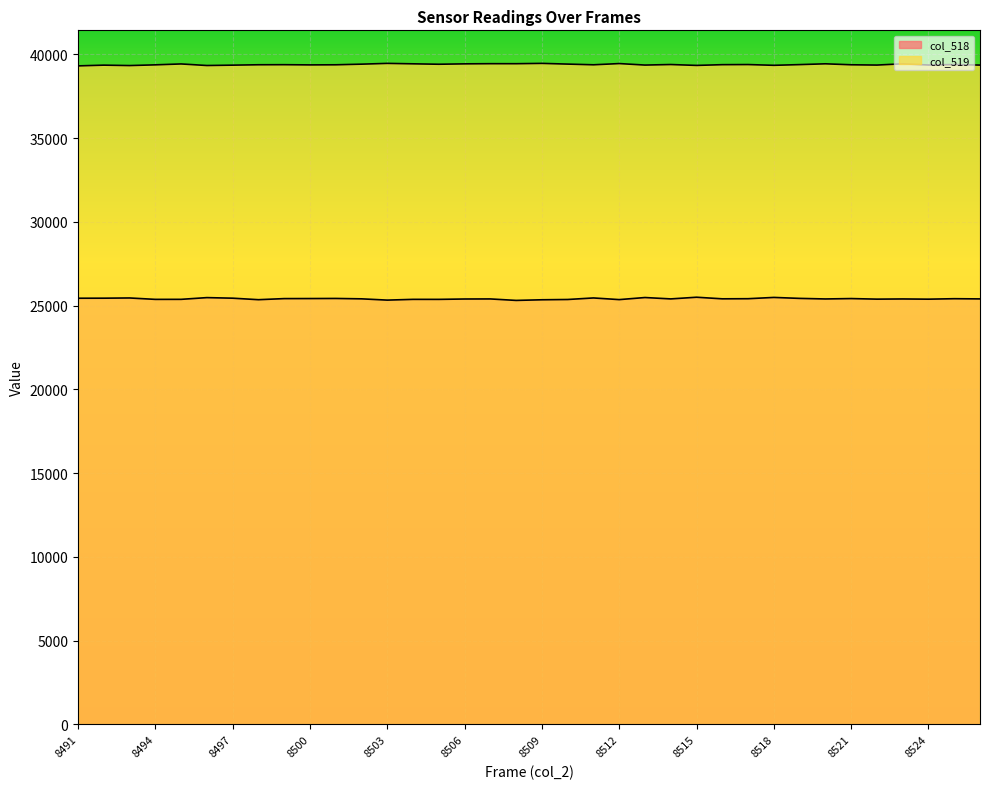

What is the average value of the col_519 series?

39392